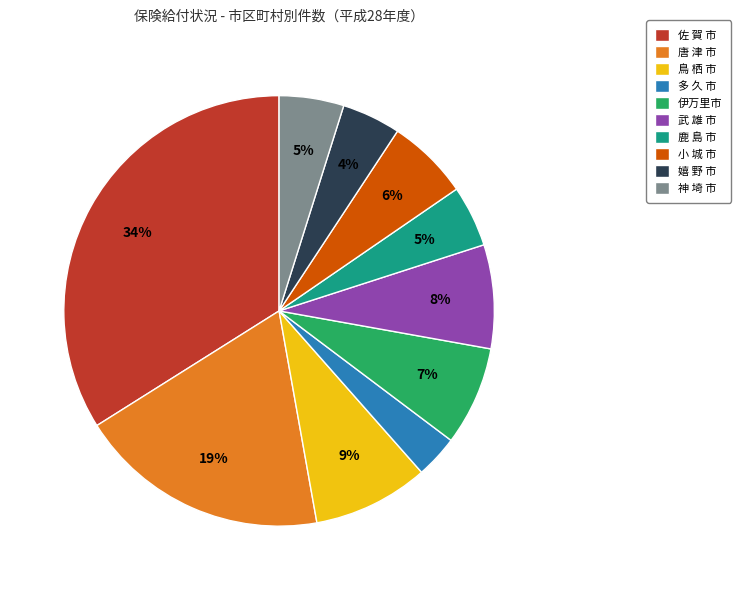

To the nearest percent, what is the difference between the largest and smallest slice percentages?

31%